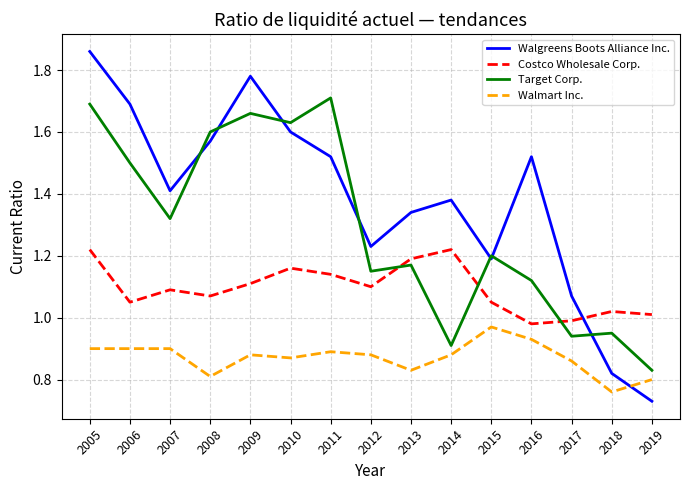

At which category is the sum across all series the highest?

2005